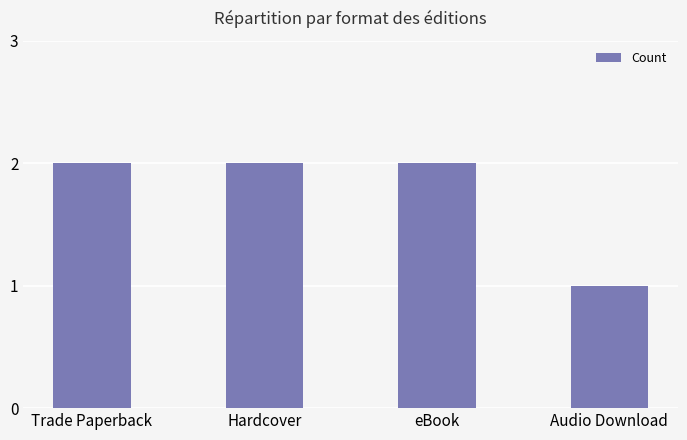

What is the maximum value shown in the chart?

2